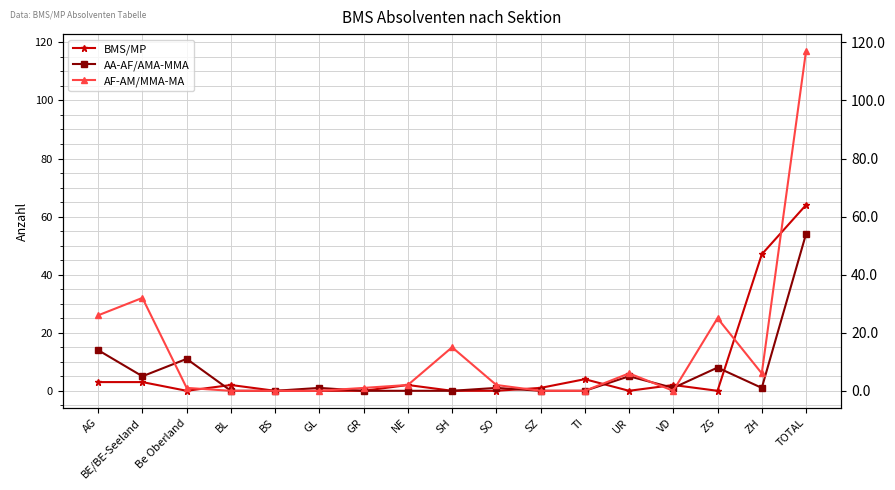

What is the total value across all series at BE/BE-Seeland?

40